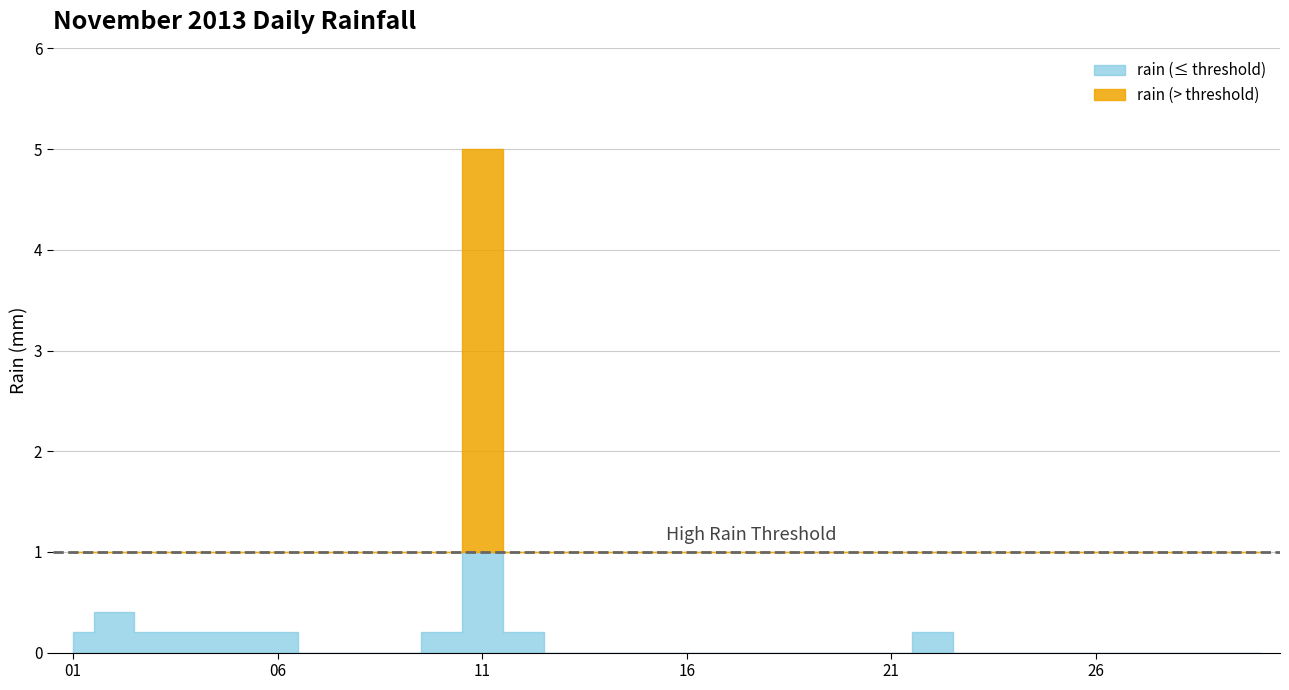

Reading left to right, extract all data points from this chart.

2013-11-01=0.2	2013-11-02=0.4	2013-11-03=0.2	2013-11-04=0.2	2013-11-05=0.2	2013-11-06=0.2	2013-11-07=0.0	2013-11-08=0.0	2013-11-09=0.0	2013-11-10=0.2	2013-11-11=5.0	2013-11-12=0.2	2013-11-13=0.0	2013-11-14=0.0	2013-11-15=0.0	2013-11-16=0.0	2013-11-17=0.0	2013-11-18=0.0	2013-11-19=0.0	2013-11-20=0.0	2013-11-21=0.0	2013-11-22=0.2	2013-11-23=0.0	2013-11-24=0.0	2013-11-25=0.0	2013-11-26=0.0	2013-11-27=0.0	2013-11-28=0.0	2013-11-29=0.0	2013-11-30=0.0